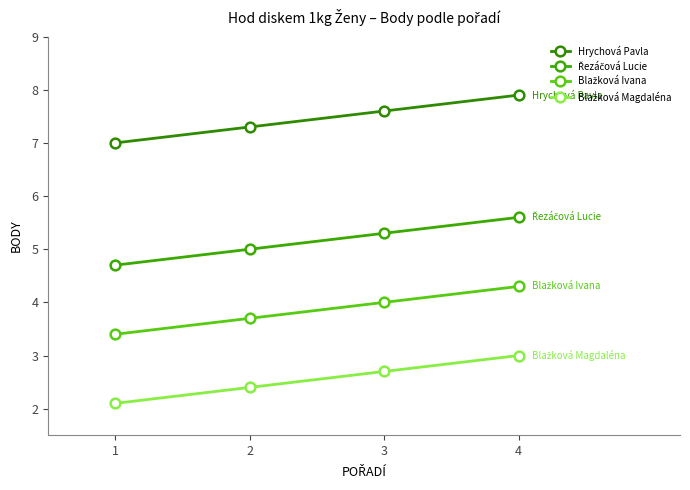

How many lines are shown in the chart?

4